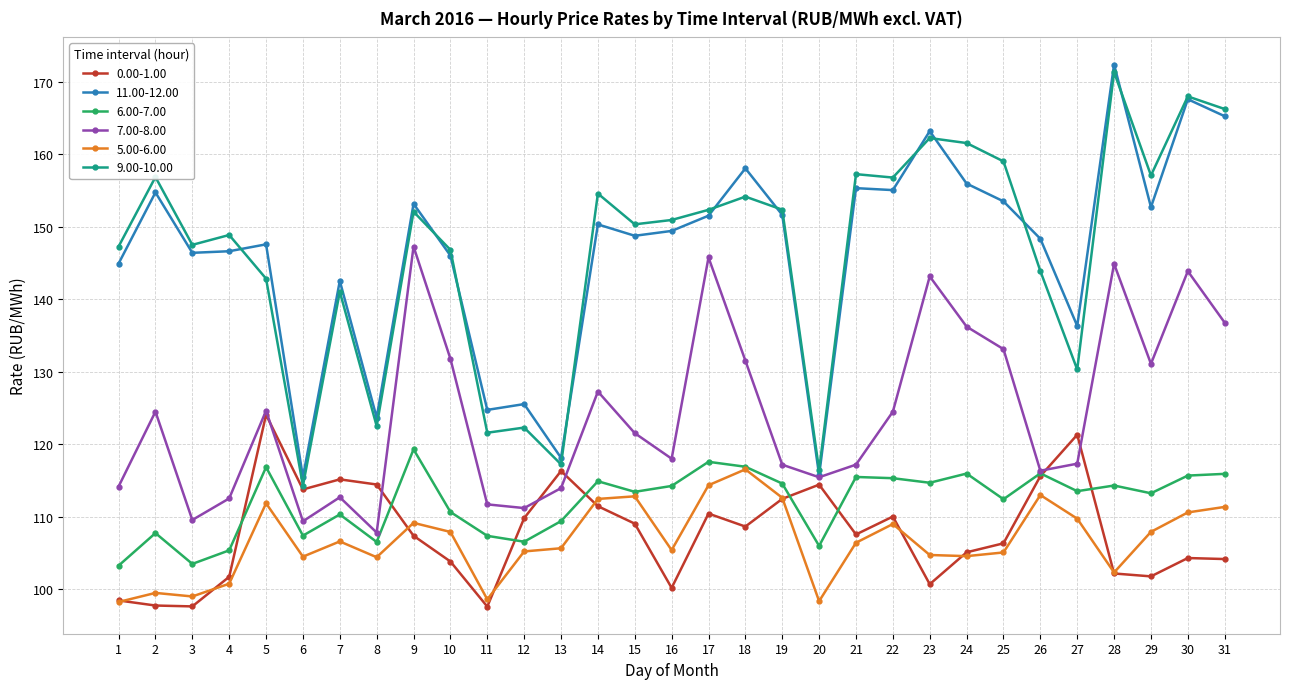

Is the value of 7.00-8.00 at 24 greater than the value of 5.00-6.00 at 21?

Yes